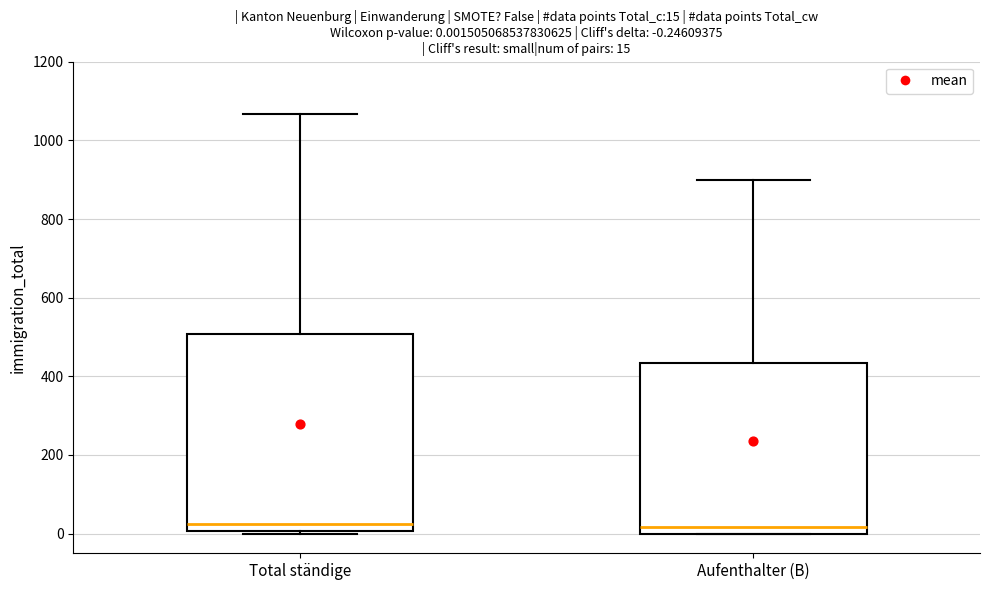

Comparing the boxes themselves (not the whiskers), which one is the tallest?

Total ständige